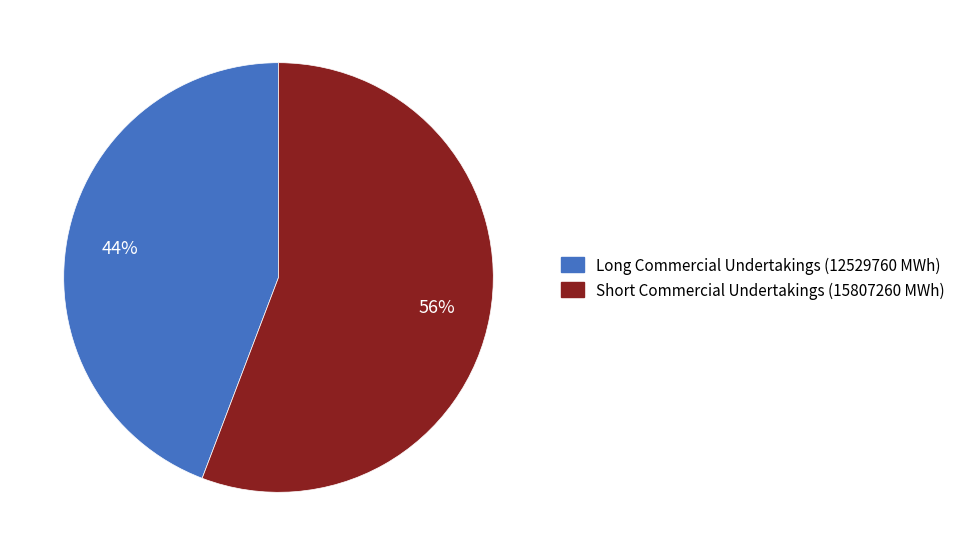

True or false: Long Commercial Undertakings accounts for 55% of the total.

False